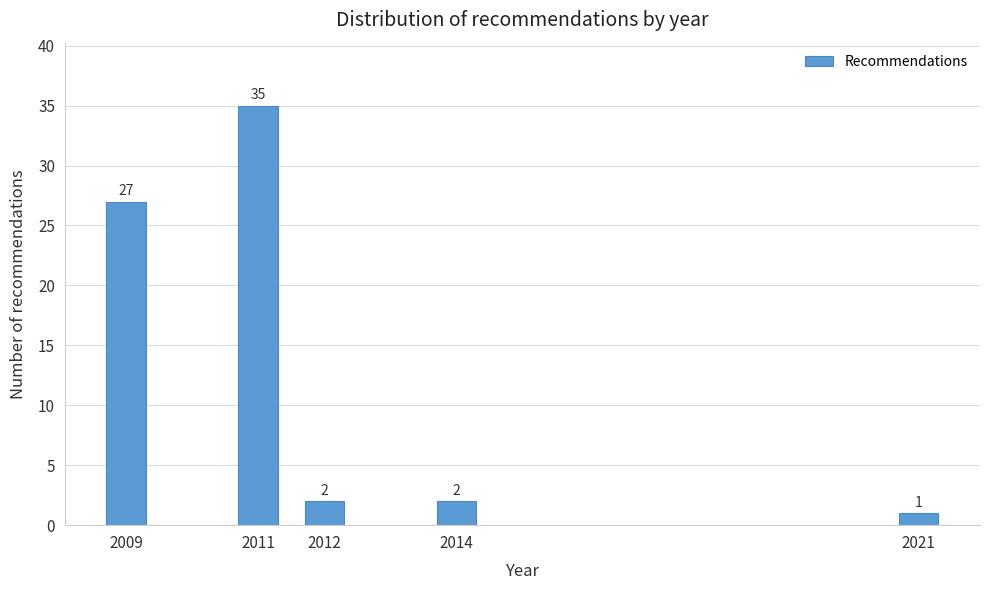

Reading left to right, transcribe all the data shown in this chart.

27	35	2	2	1